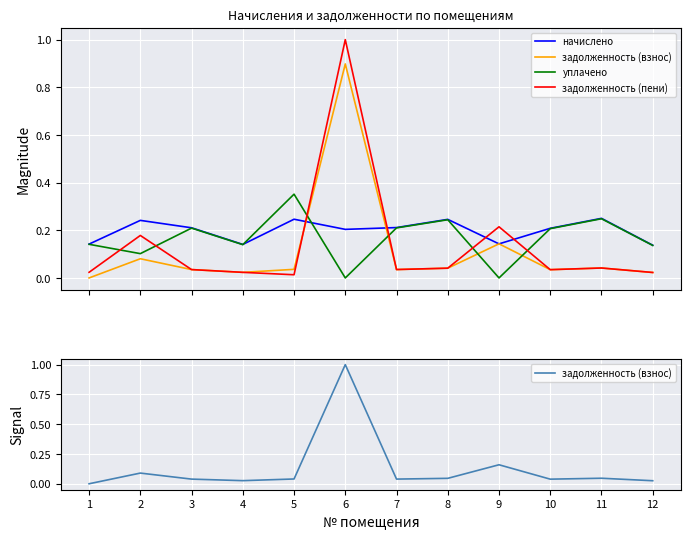

Which series ends up on top after the final intersection of задолженность (пени) and начислено?

начислено